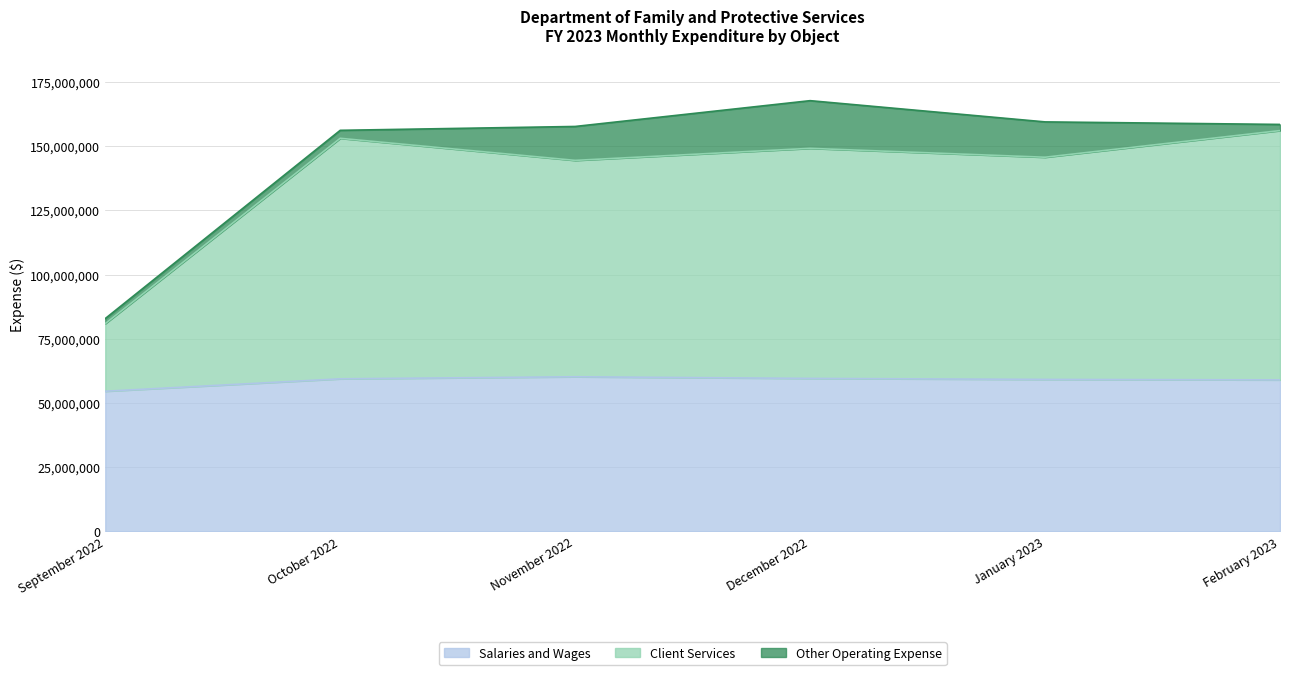

The Salaries and Wages series shows 32282080.2 at February 2023. True or false?

False